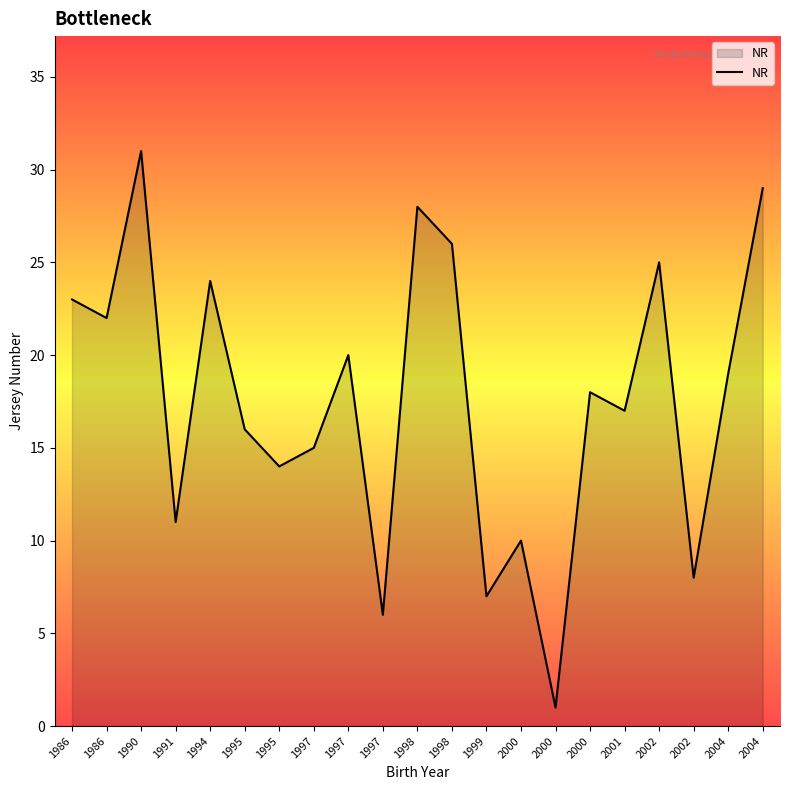

How many lines are shown in the chart?

1